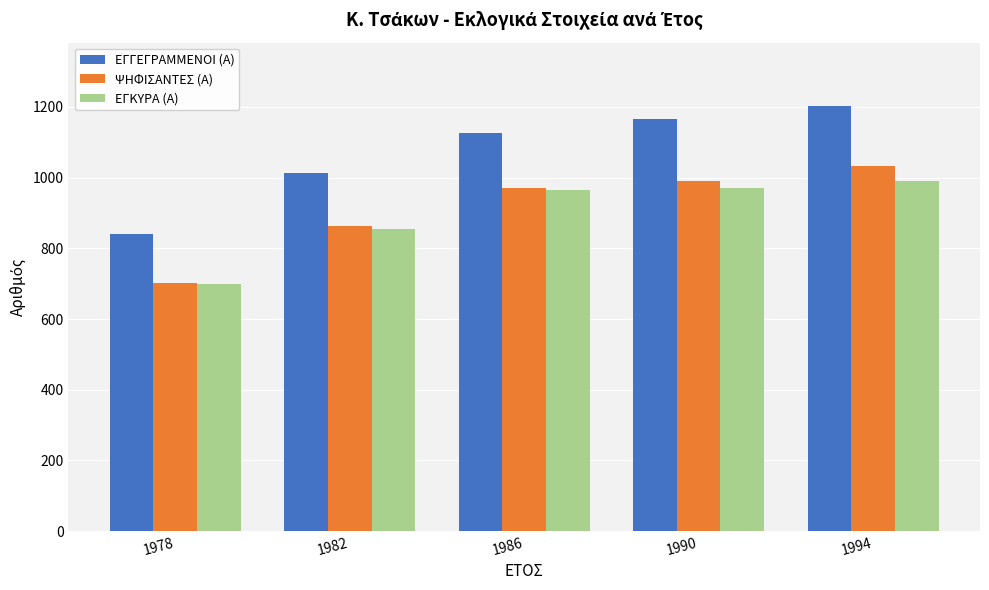

True or false: ΨΗΦΙΣΑΝΤΕΣ (Α) has a value of 251 at 1978.

False